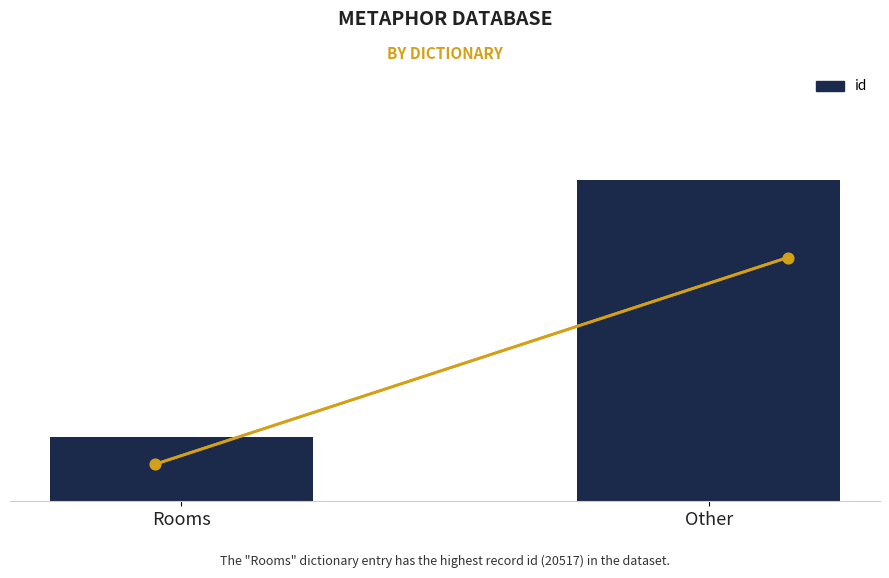

What is the change in value from Rooms to Other?

+65939.8